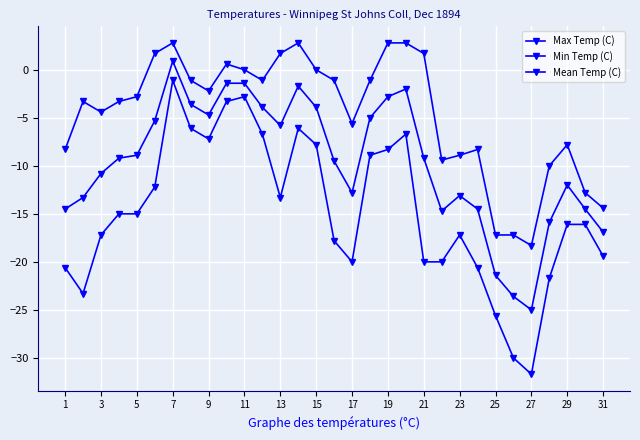

How many values in the Min Temp (C) series exceed -16?

15